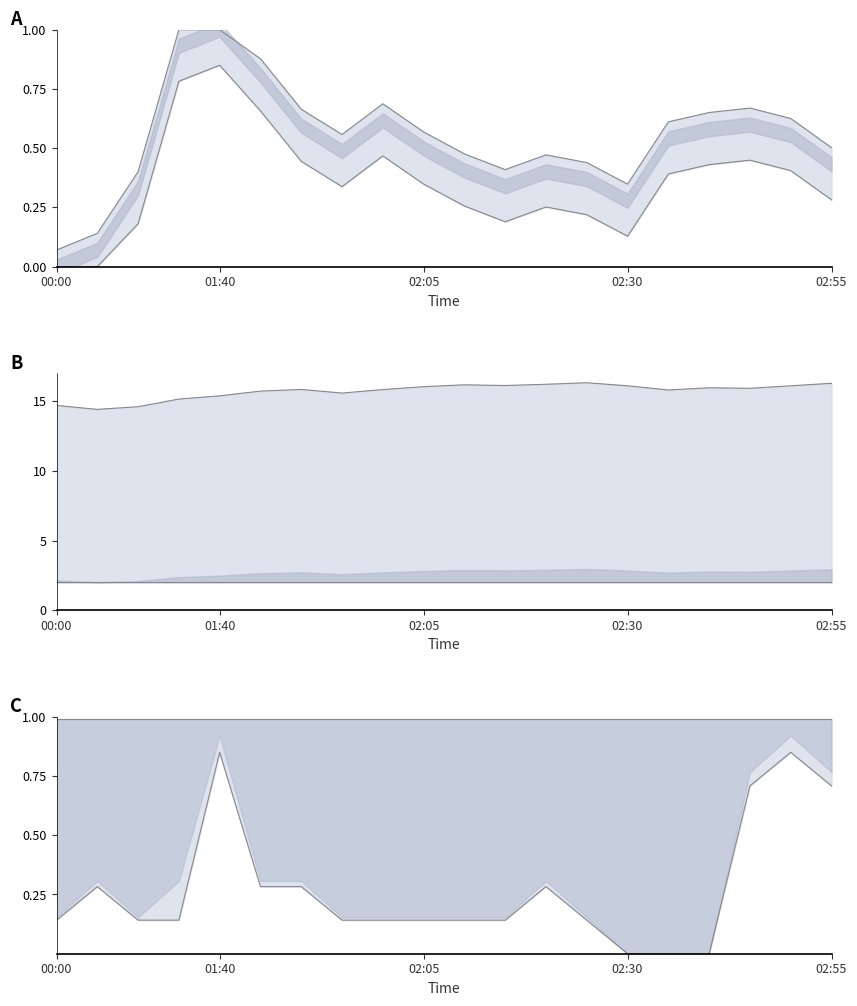

The value of Humidity lower at 11 is 0.2. True or false?

True